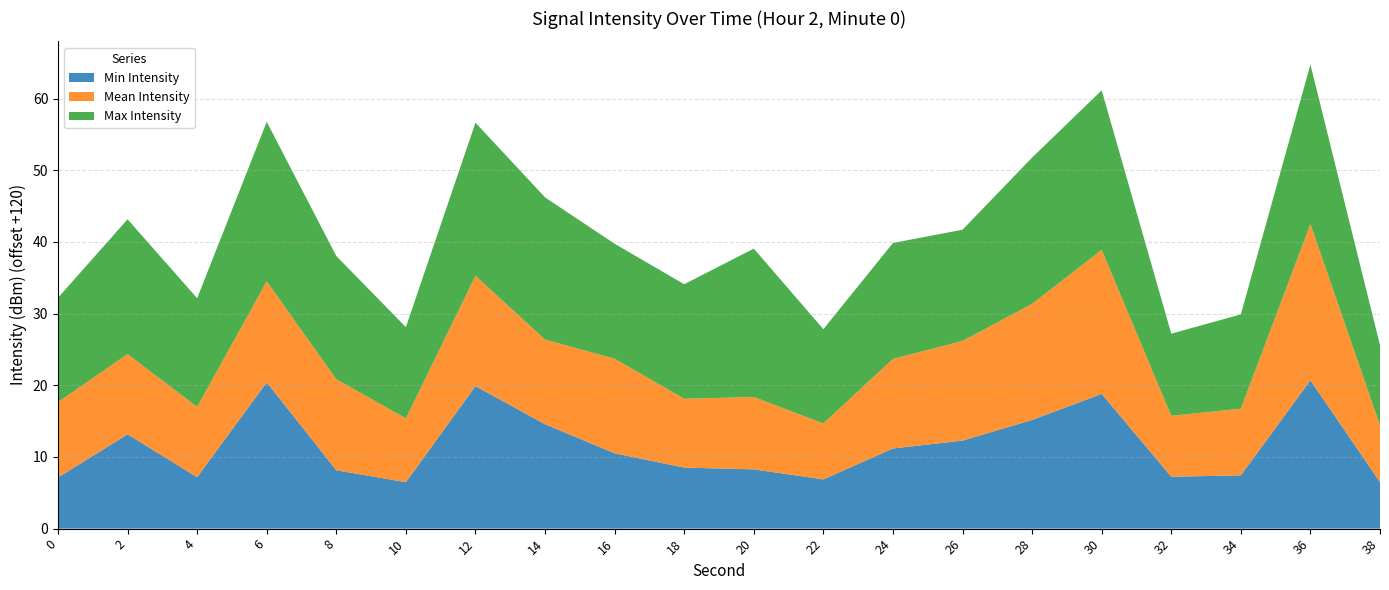

The value of Min Intensity at 20 is 8.3. True or false?

True